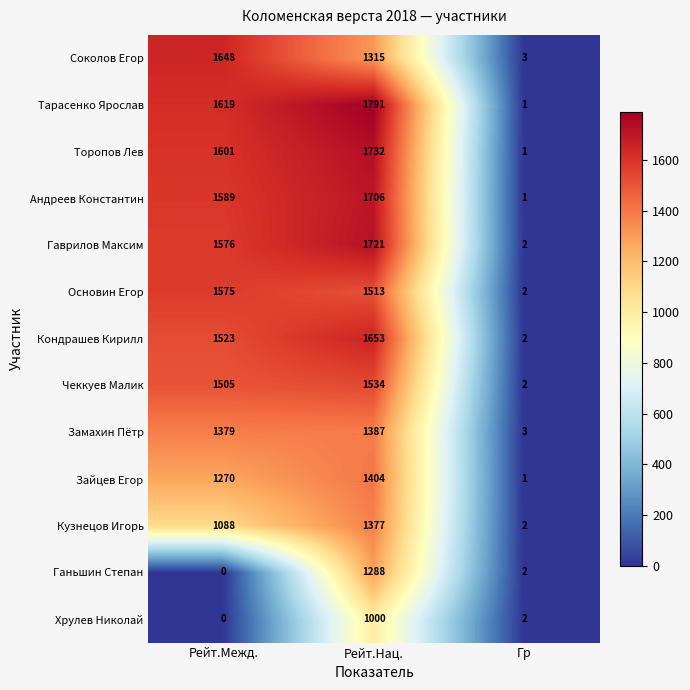

The value of Гаврилов Максим at Гр is 3. True or false?

False